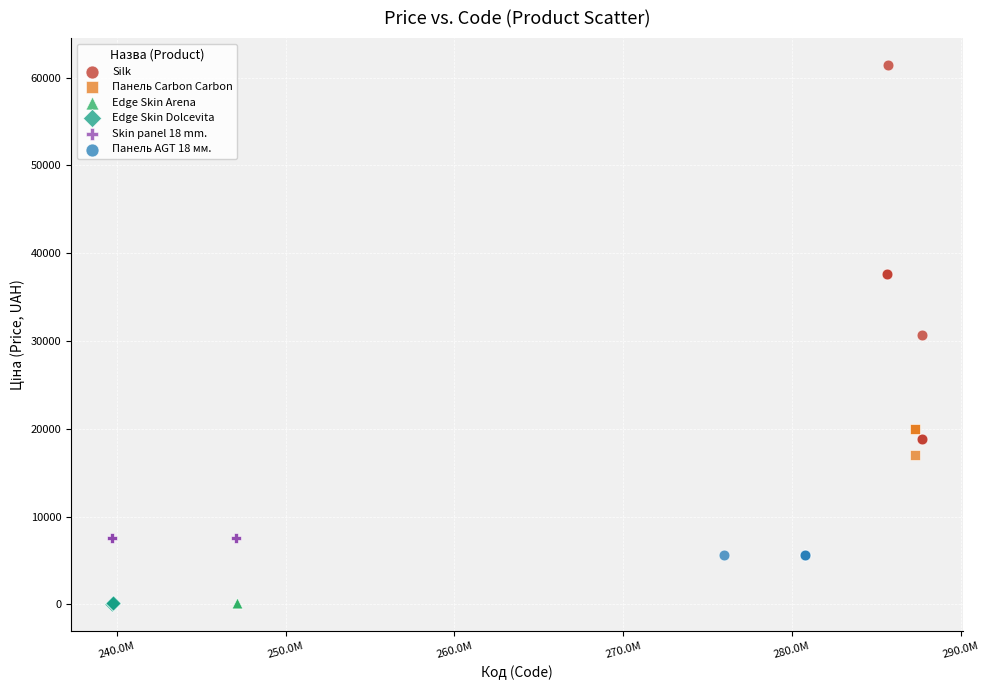

What are all the series names shown in the legend?

Silk, Панель Carbon Carbon, Edge Skin Arena, Edge Skin Dolcevita, Skin panel 18 mm., Панель AGT 18 мм.